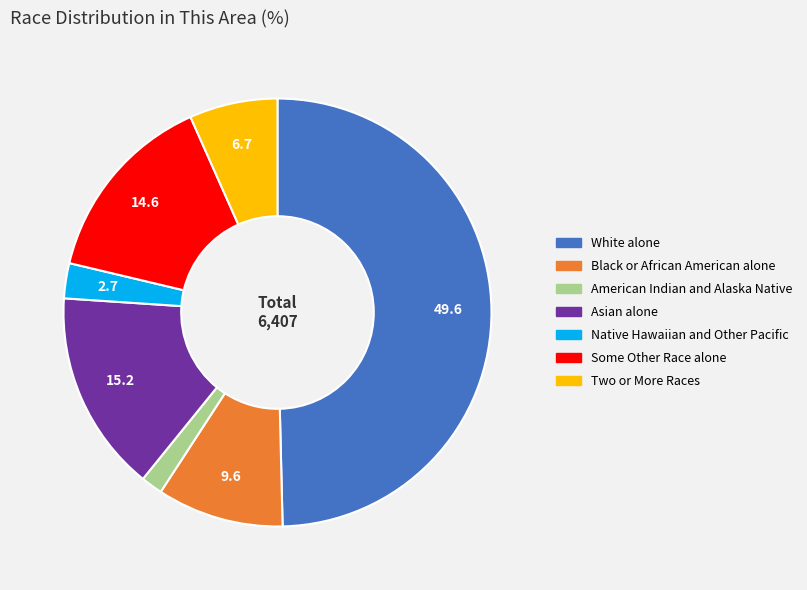

Which category has the smallest portion of the pie?

American Indian and Alaska Native